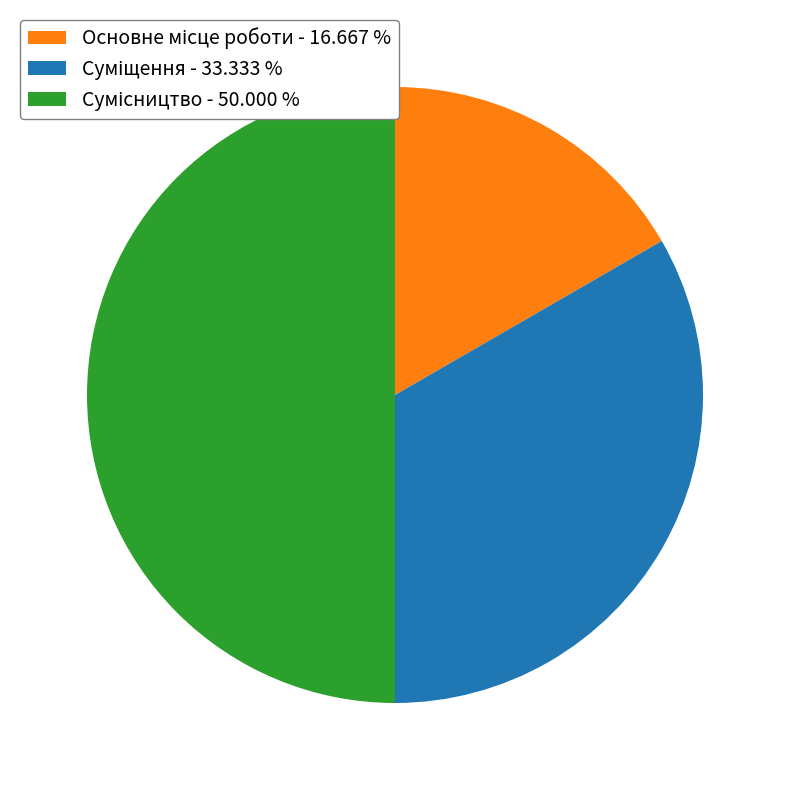

Does Суміщення account for over 50% of the chart?

No